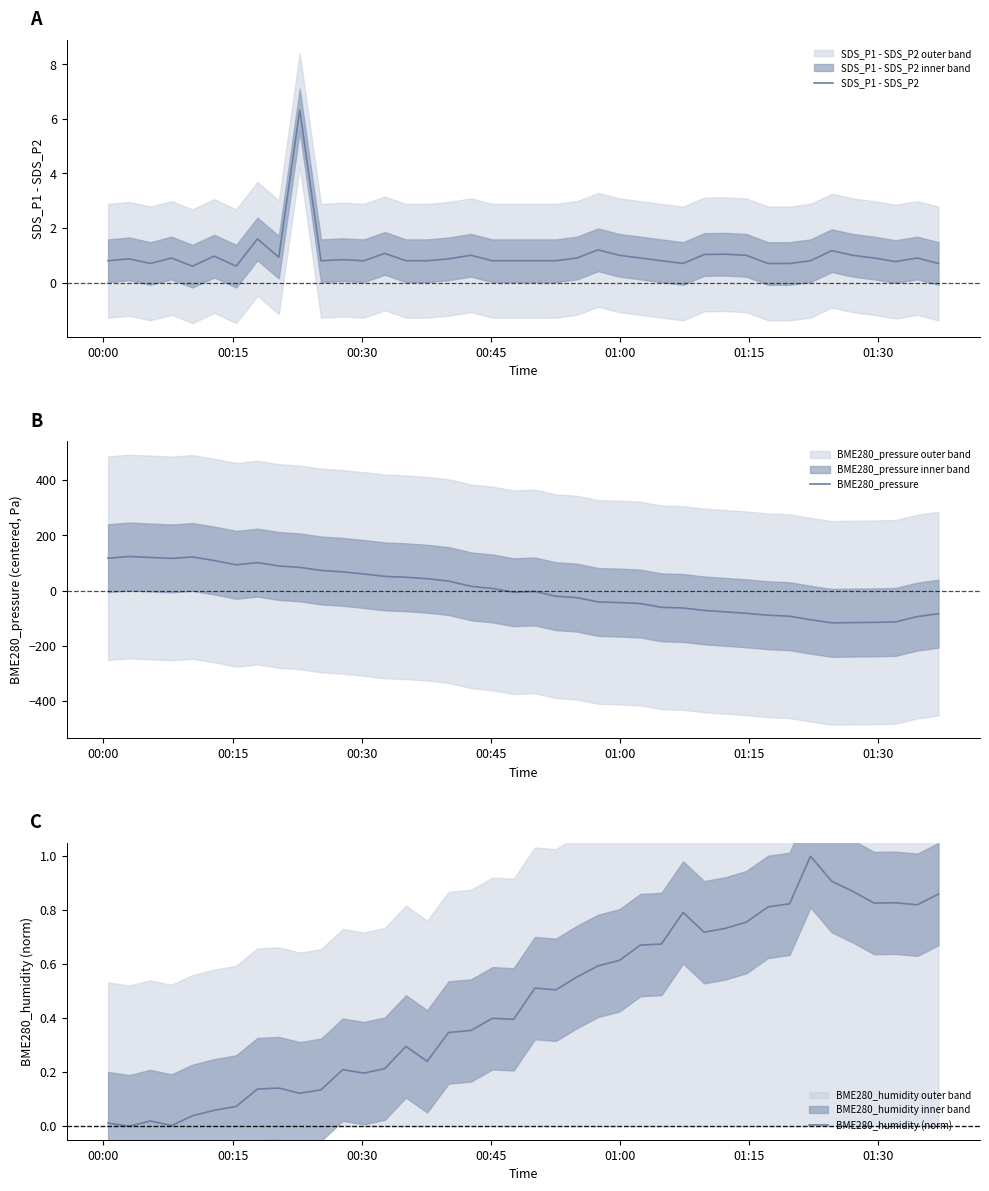

What is the minimum value shown in the chart?

-117.1